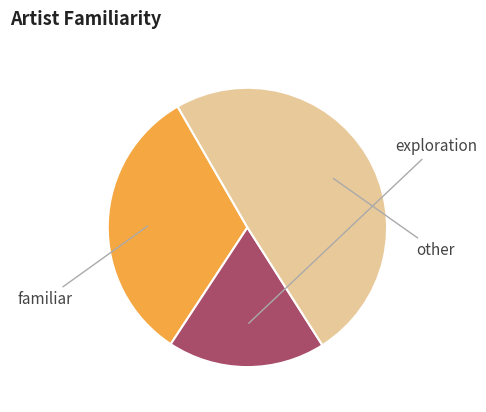

How many segments does this pie chart have?

3